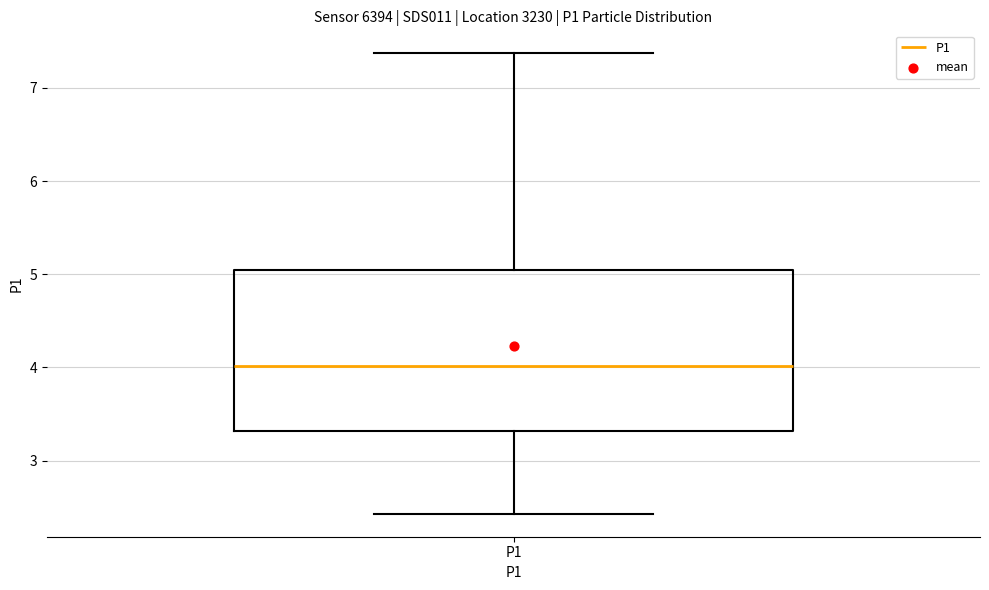

Read this box plot against the y-axis: the position of the median line, the range covered by the box, and the ends of both whiskers. The values are not printed on the chart, so give them approximately, as read against the axis.

median 4.0, box 3.3 to 5.0, whiskers 2.4 to 7.4